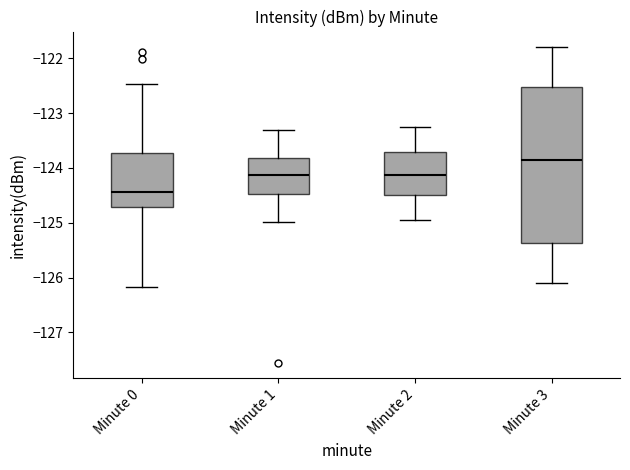

Which box is the tallest, from its lower edge to its upper edge?

Minute 3